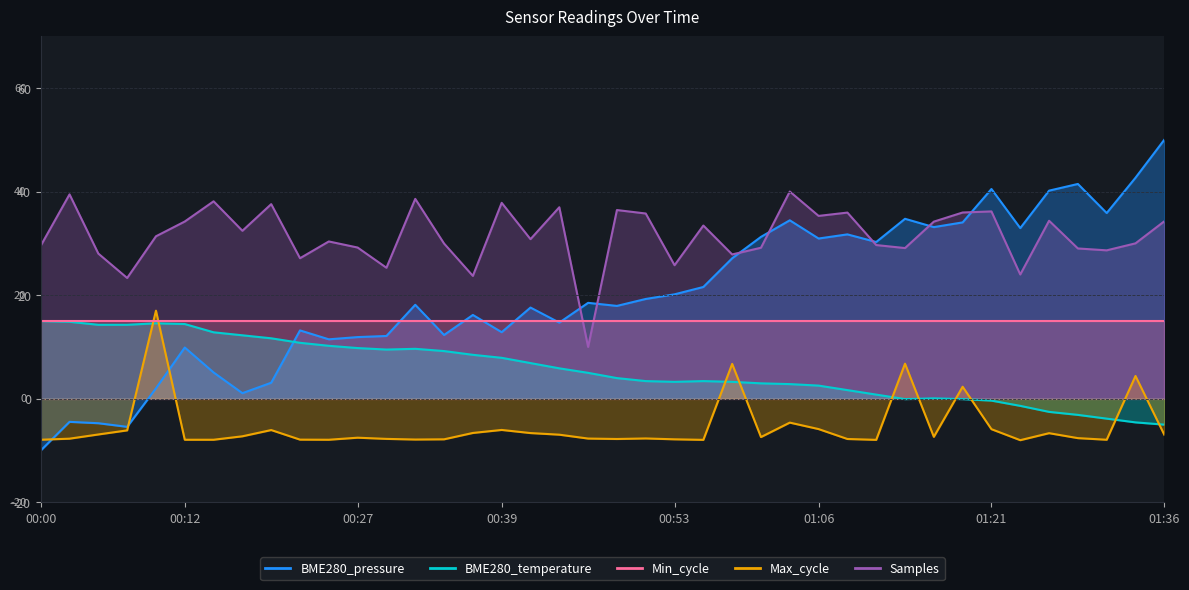

Which has a higher value, 00:22 or 00:34?

00:22